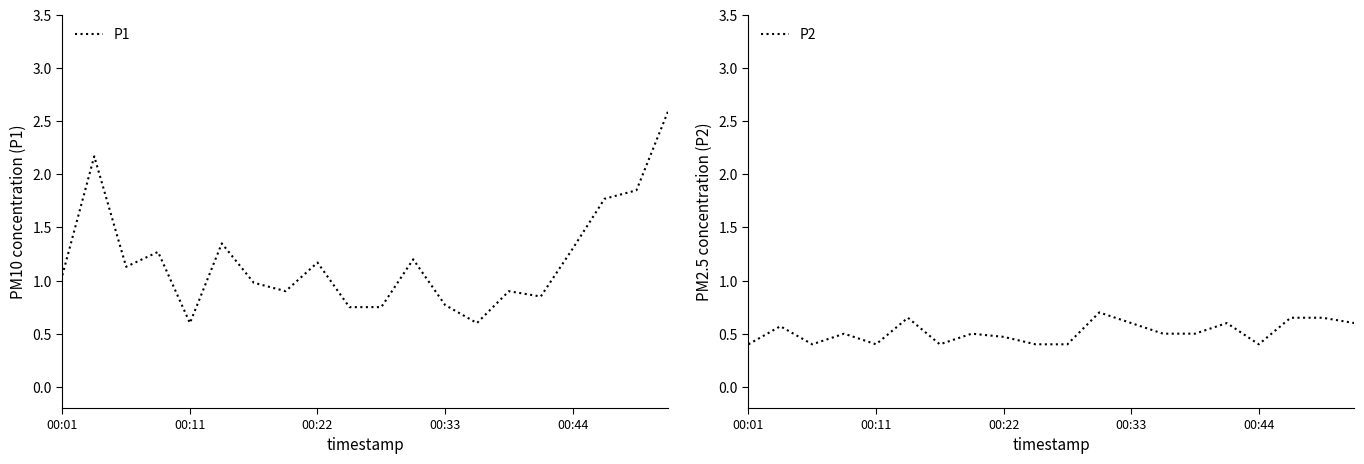

True or false: P2 has a value of 0.7 at 17.

True